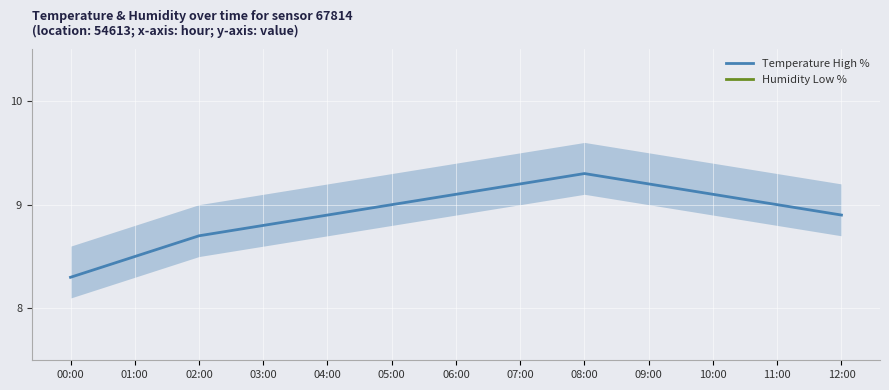

What is the sum of the Humidity Low % values at 05:00 and 00:00?

3.0